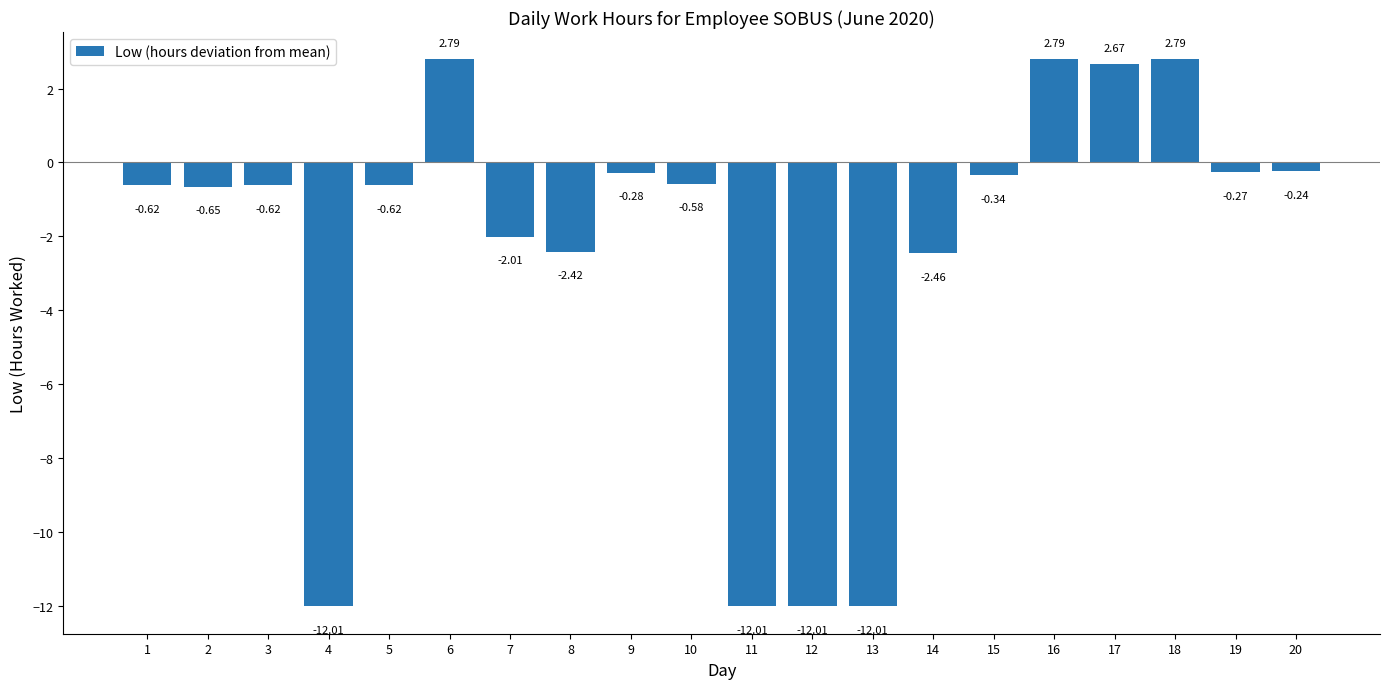

What is the change in value from 12 to 20?

+11.8